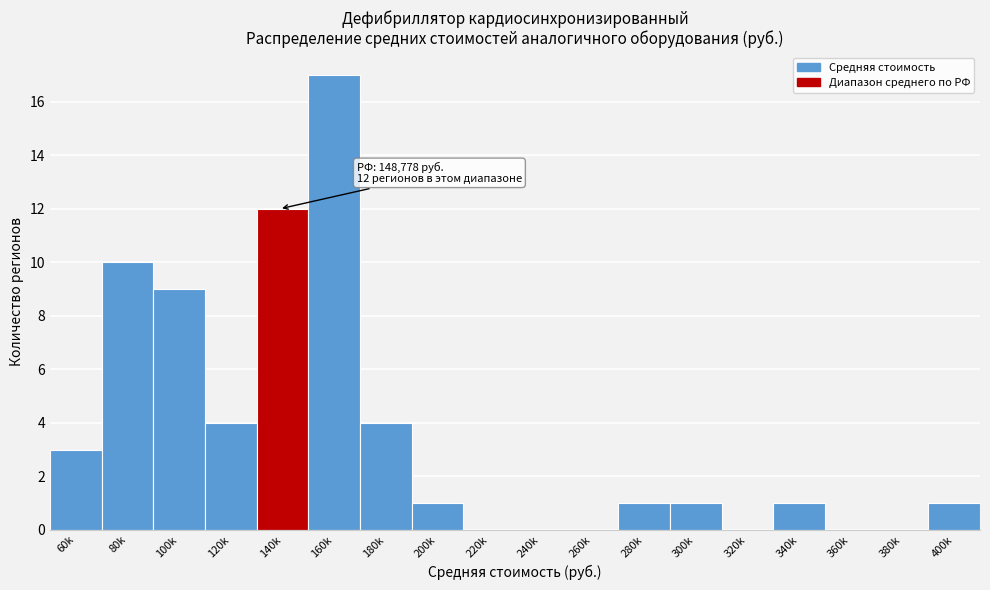

Reading left to right, transcribe all the data shown in this chart.

60k=3	80k=10	100k=9	120k=4	140k=12	160k=17	180k=4	200k=1	220k=0	240k=0	260k=0	280k=1	300k=1	320k=0	340k=1	360k=0	380k=0	400k=1